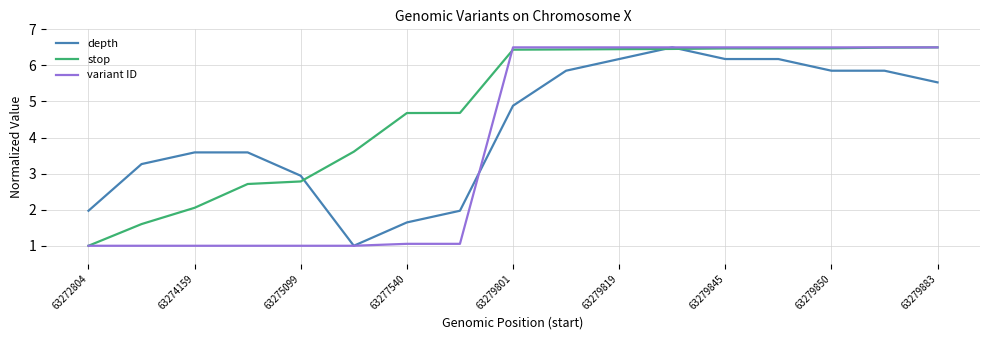

What is the minimum value shown in the chart?

1.0